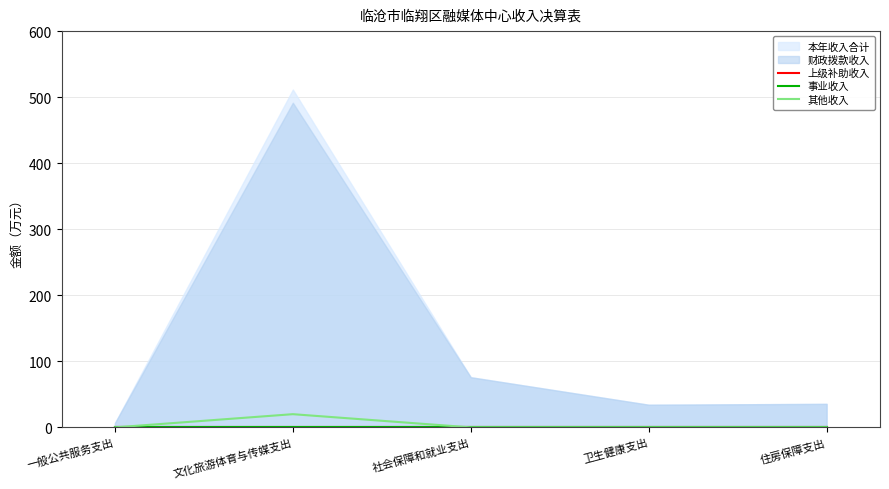

The 其他收入 series shows 0 at 一般公共服务支出. True or false?

True